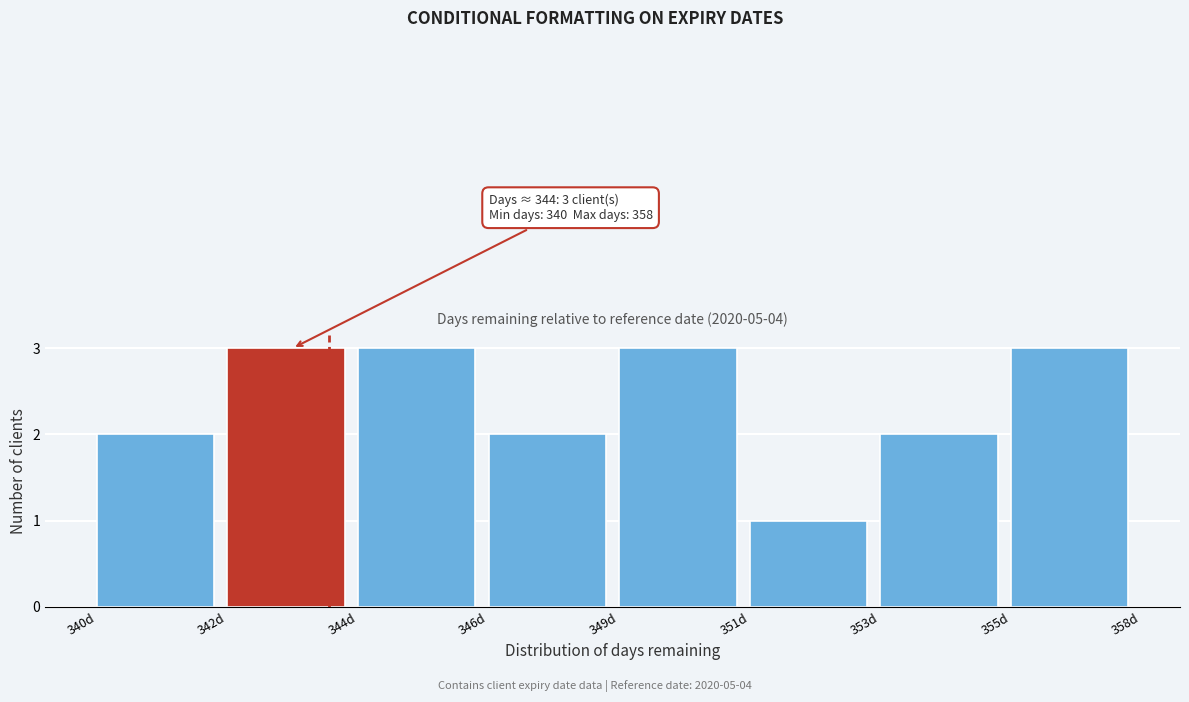

Reading left to right, list all the values displayed in this chart.

340d=2	342d=3	344d=3	346d=2	349d=3	351d=1	353d=2	355d=3